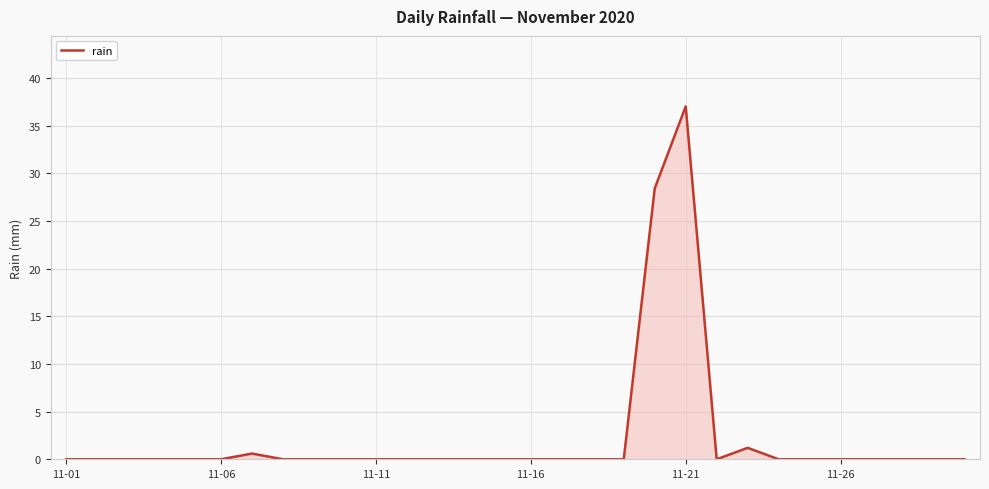

What is the maximum value shown in the chart?

37.0